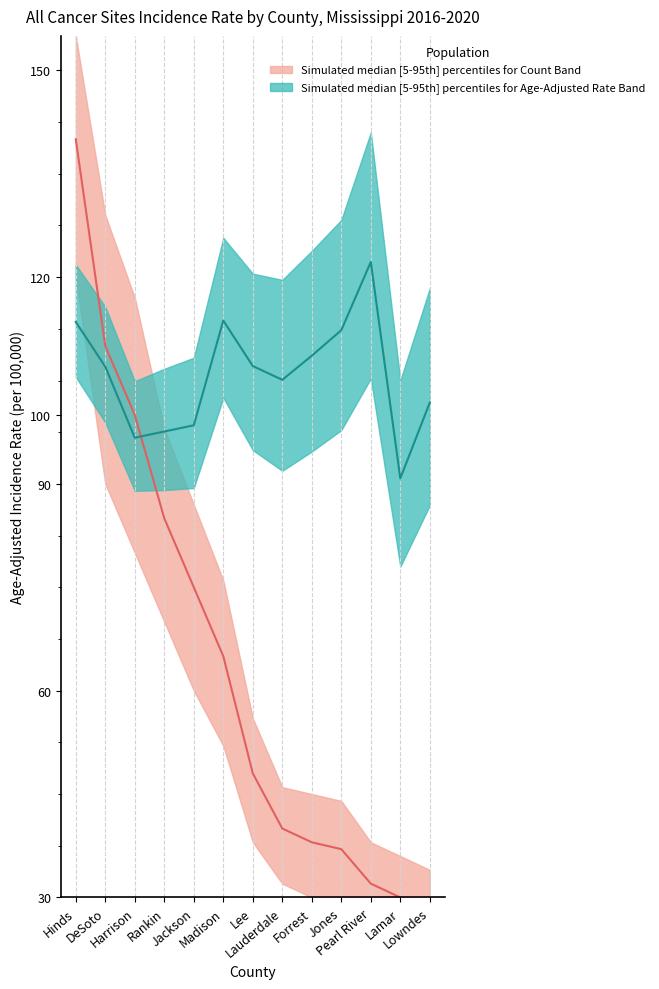

What is the difference between the second highest and minimum values in the Rate_lower series?

27.3